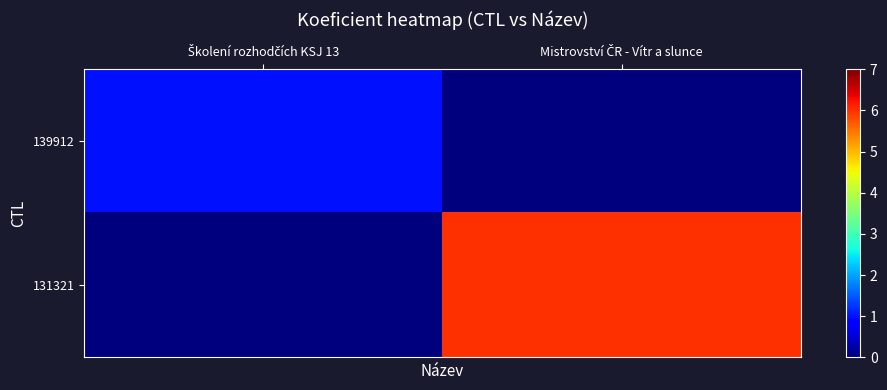

Between Mistrovství ČR - Vítr a slunce and Školení rozhodčích KSJ 13, which is larger?

Školení rozhodčích KSJ 13